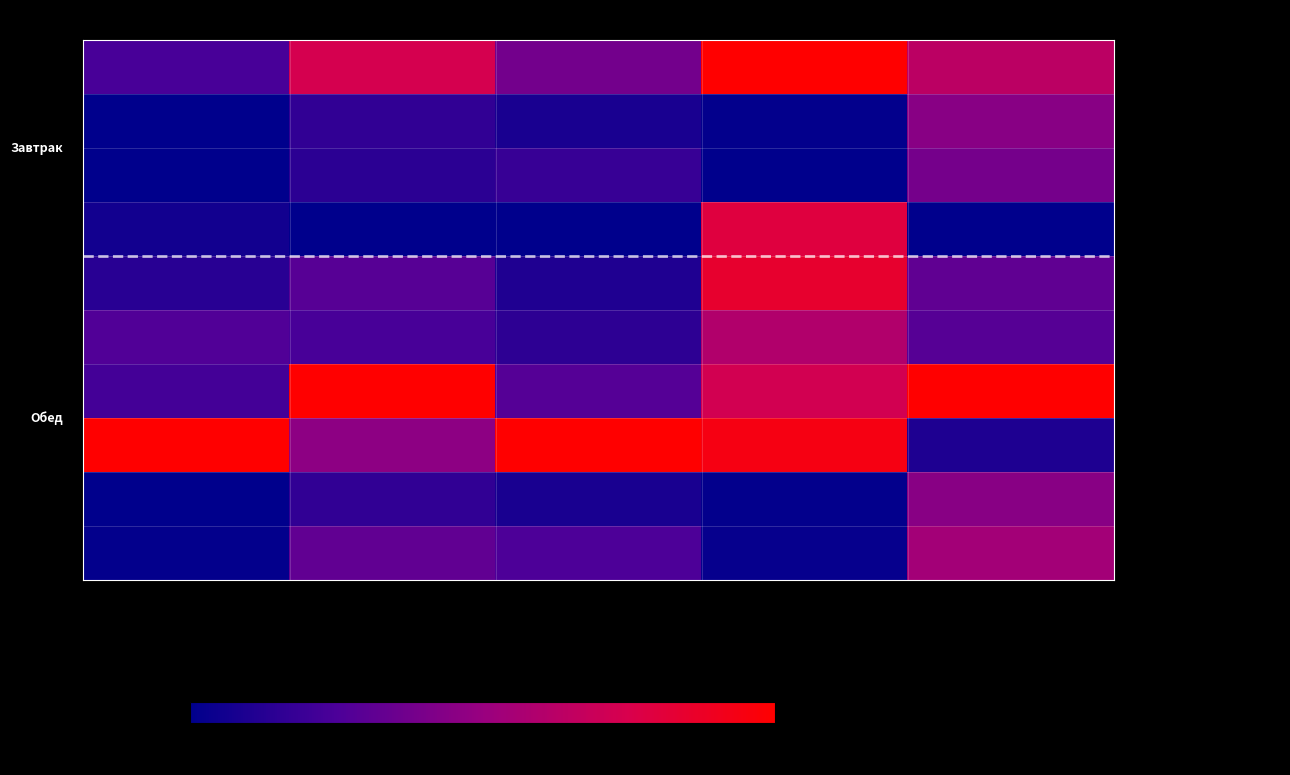

Reading left to right, list all the values displayed in this chart.

- Каша пшеничная молочная: Цена=23.8	Калорийность=73.8	Белки=37.7	Жиры=100.0	Углеводы=63.3
- Чай (завтрак): Цена=0.0	Калорийность=16.2	Белки=8.6	Жиры=1.2	Углеводы=44.7
- Хлеб пшеничный (завтрак): Цена=0.0	Калорийность=14.2	Белки=18.1	Жиры=0.0	Углеводы=38.4
- Масло слив.: Цена=6.0	Калорийность=0.0	Белки=0.0	Жиры=79.2	Углеводы=0.0
- Салат из св.капусты: Цена=13.4	Калорийность=28.7	Белки=10.3	Жиры=84.5	Углеводы=31.3
- Суп Крестьянский с крупой: Цена=26.9	Калорийность=23.8	Белки=14.9	Жиры=59.6	Углеводы=28.4
- Рис припущеный: Цена=22.4	Калорийность=100.0	Белки=27.9	Жиры=72.3	Углеводы=100.0
- Гуляш: Цена=100.0	Калорийность=46.3	Белки=100.0	Жиры=93.9	Углеводы=9.9
- Чай (обед): Цена=0.0	Калорийность=16.2	Белки=8.6	Жиры=1.2	Углеводы=44.7
- Хлеб пшеничный (обед): Цена=1.5	Калорийность=32.0	Белки=25.4	Жиры=2.0	Углеводы=54.0